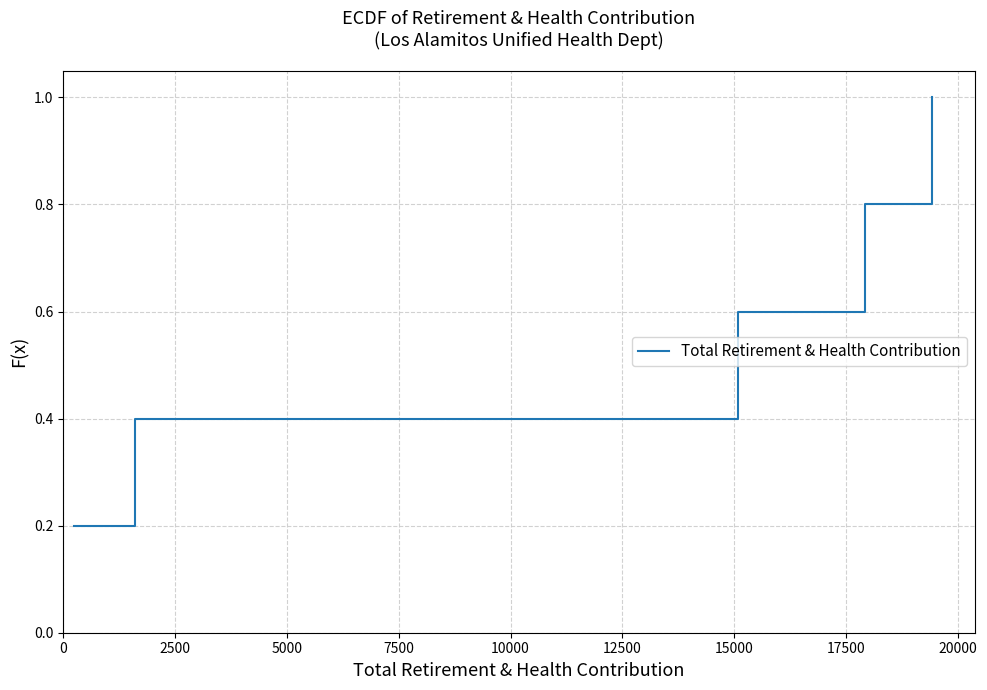

What is the average value?

0.6